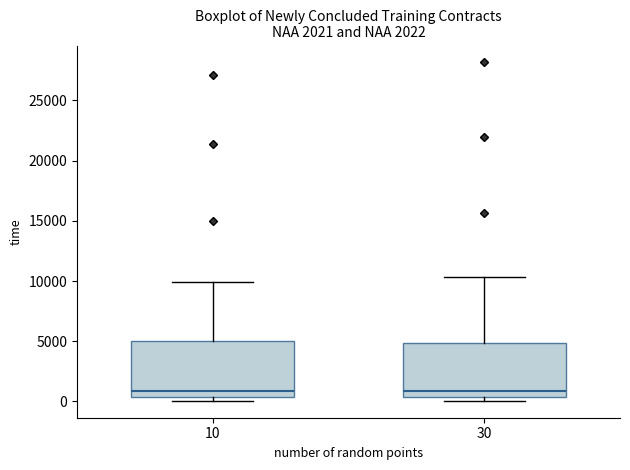

Reading left to right, read every box against the y-axis: the position of its median line, the range the box covers, and the ends of its whiskers. The values are not printed on the chart, so give them approximately, as read against the axis.

10: median 1000, box 500 to 5000, whiskers 0 to 10000
30: median 1000, box 500 to 5000, whiskers 0 to 10500